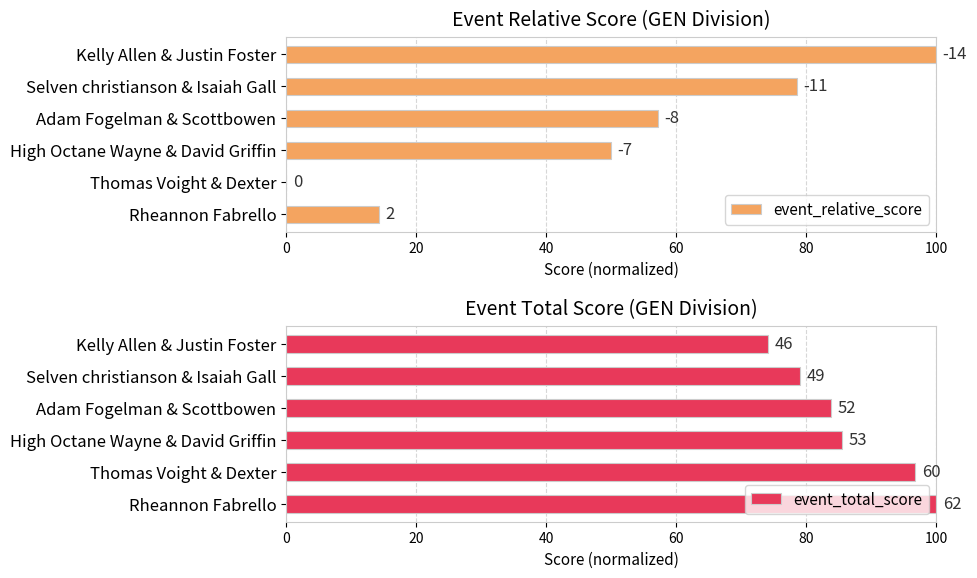

What is the difference between the second highest and second lowest values in the event_relative_score series?

64.3